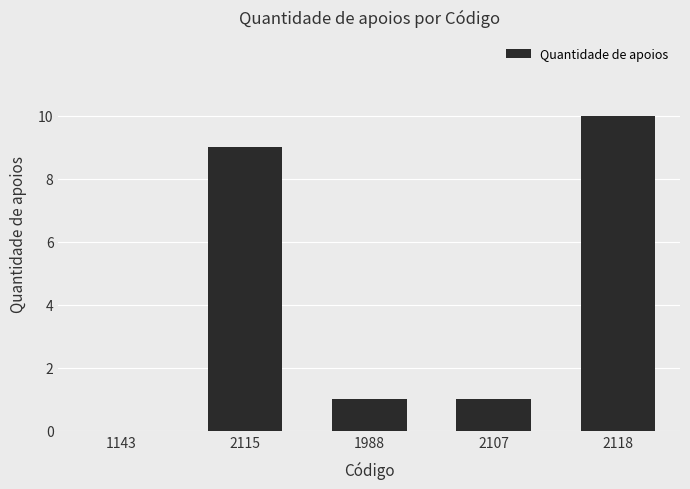

The chart shows a value of 0 at 1143. True or false?

True